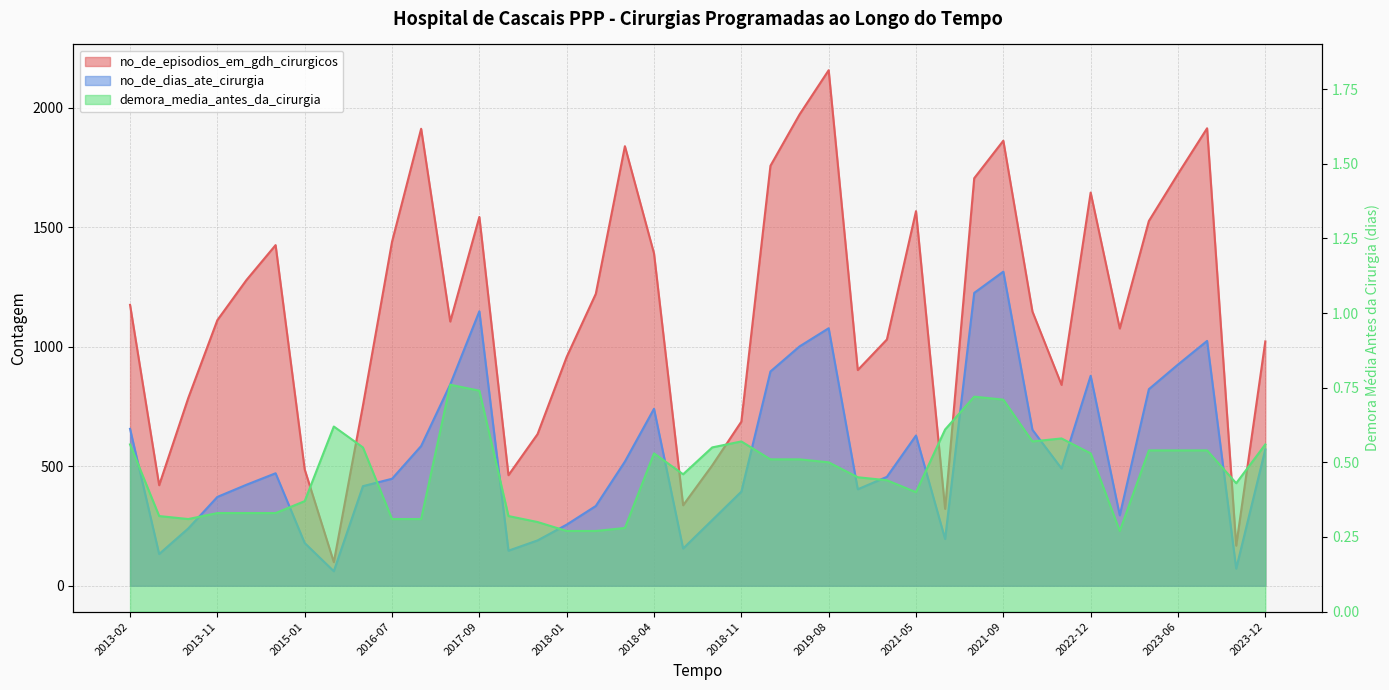

Rank the series by their maximum value, from highest to lowest.

no_de_episodios_em_gdh_cirurgicos, no_de_dias_ate_cirurgia, demora_media_antes_da_cirurgia